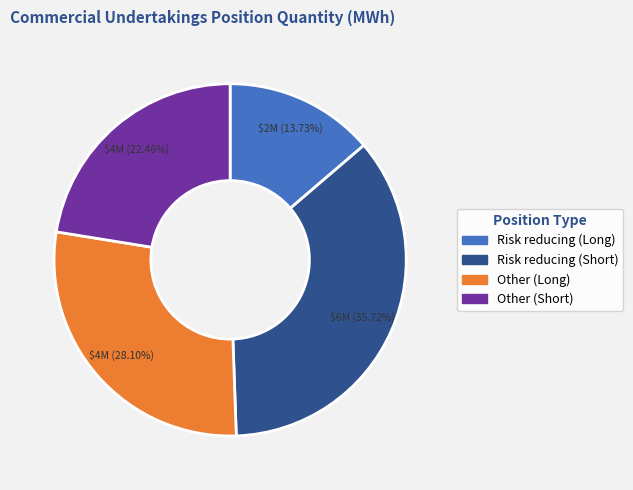

How many slices are in this pie chart?

4